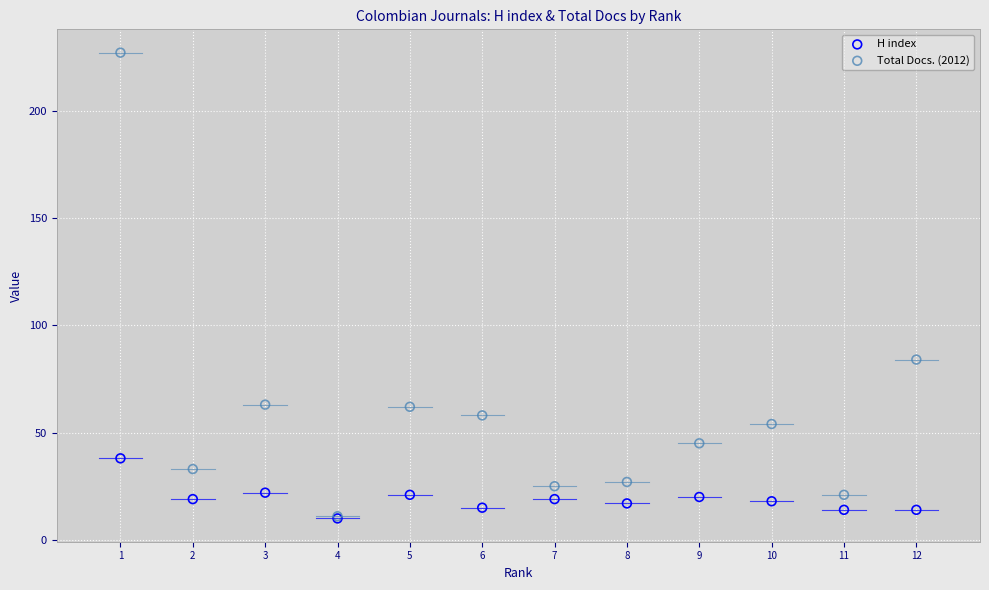

Across all series, what Y value is closest to 118?

84